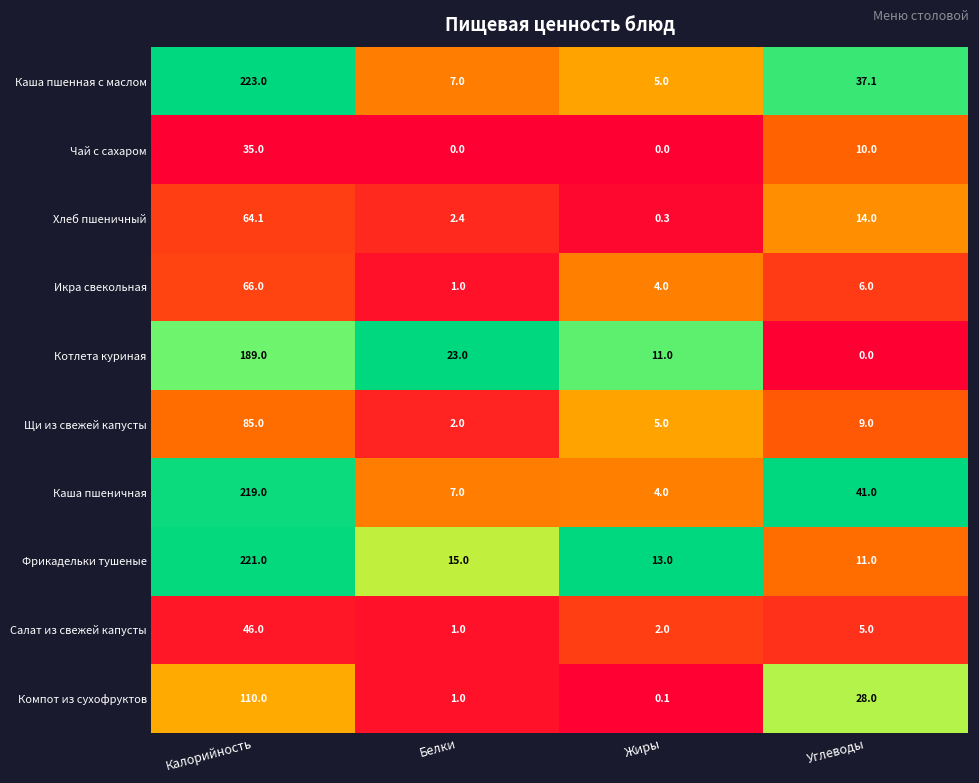

What is the approximate value of Каша пшеничная at Белки?

7.0